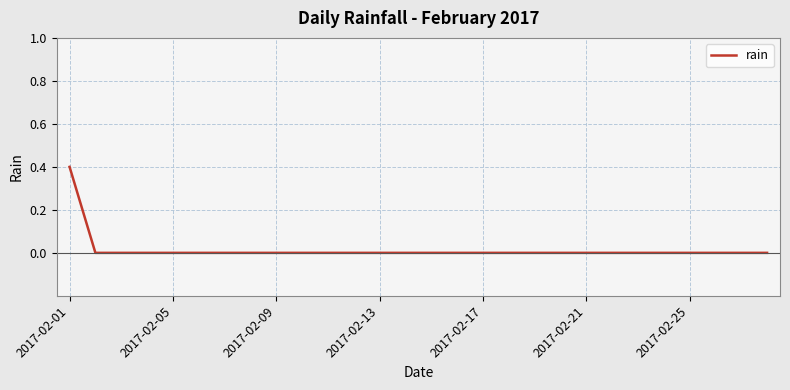

What is the greatest value displayed?

0.4